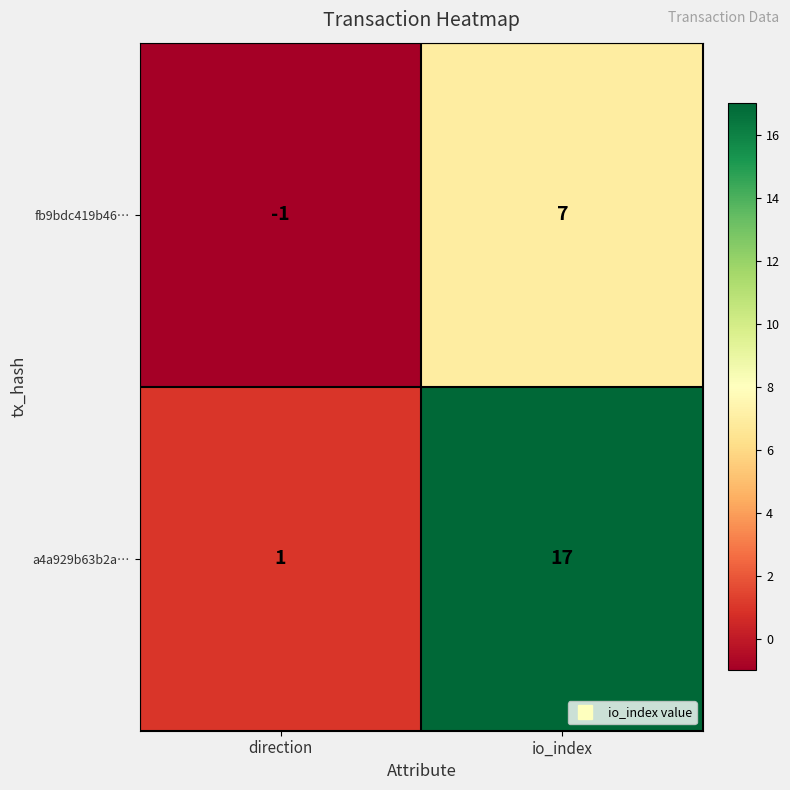

At which category does the chart reach its peak across all series?

io_index